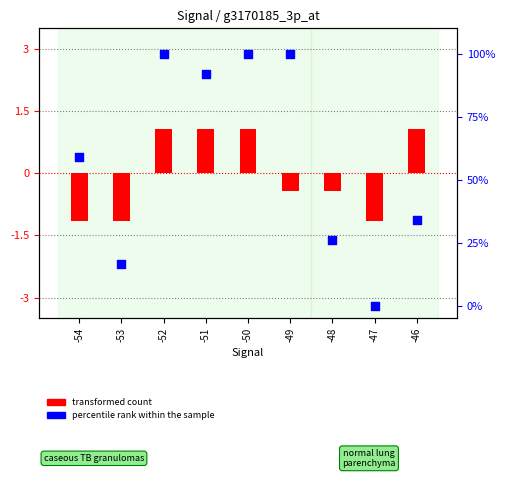

At how many categories does at least one series exceed 26?

6